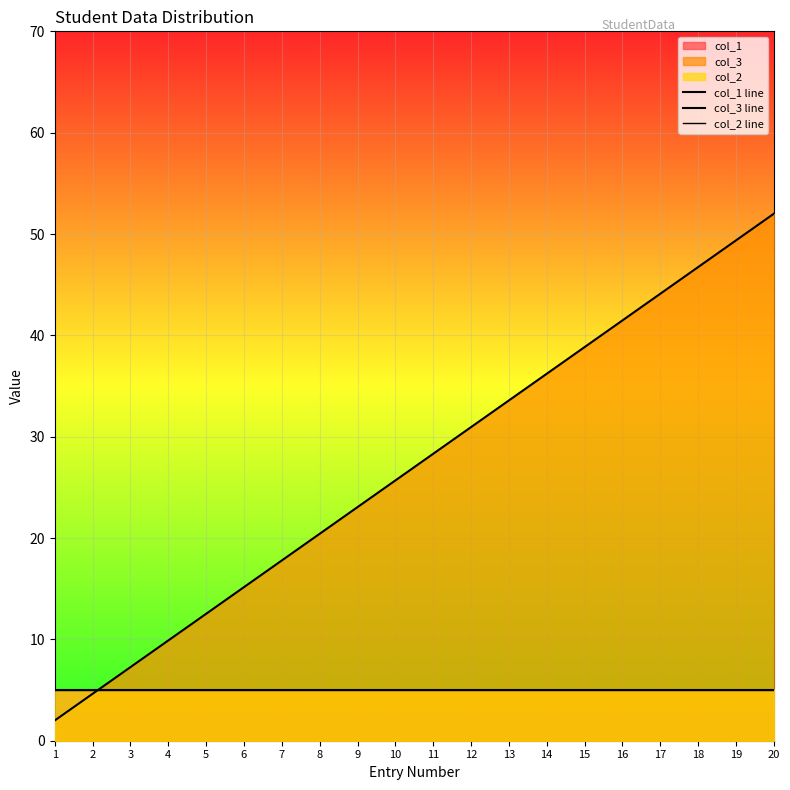

Which series has the largest total across all categories?

col_3 line